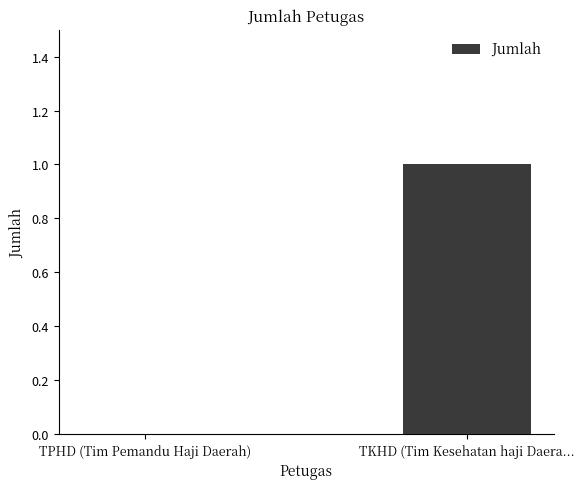

Where is the data nearest to the value 0?

TPHD (Tim Pemandu Haji Daerah)